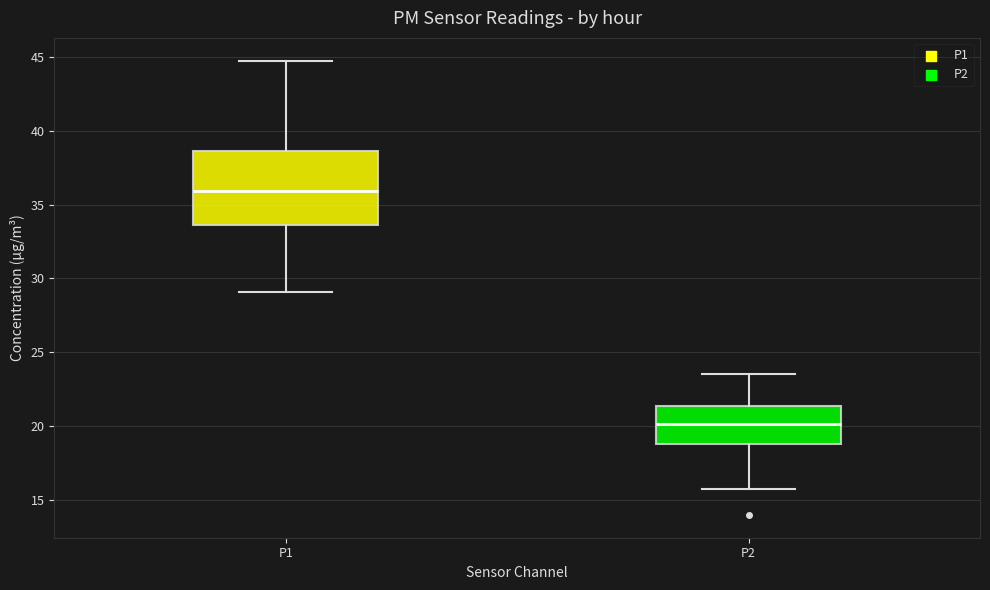

Reading left to right, transcribe this box plot: for each box, give where its median line is, the range the box spans, and where its two whiskers end, as read against the y-axis. The values are not printed on the chart, so give them approximately, as read against the axis.

P1: median 36.0, box 33.5 to 38.5, whiskers 29.0 to 45.0
P2: median 20.0, box 19.0 to 21.5, whiskers 15.5 to 23.5